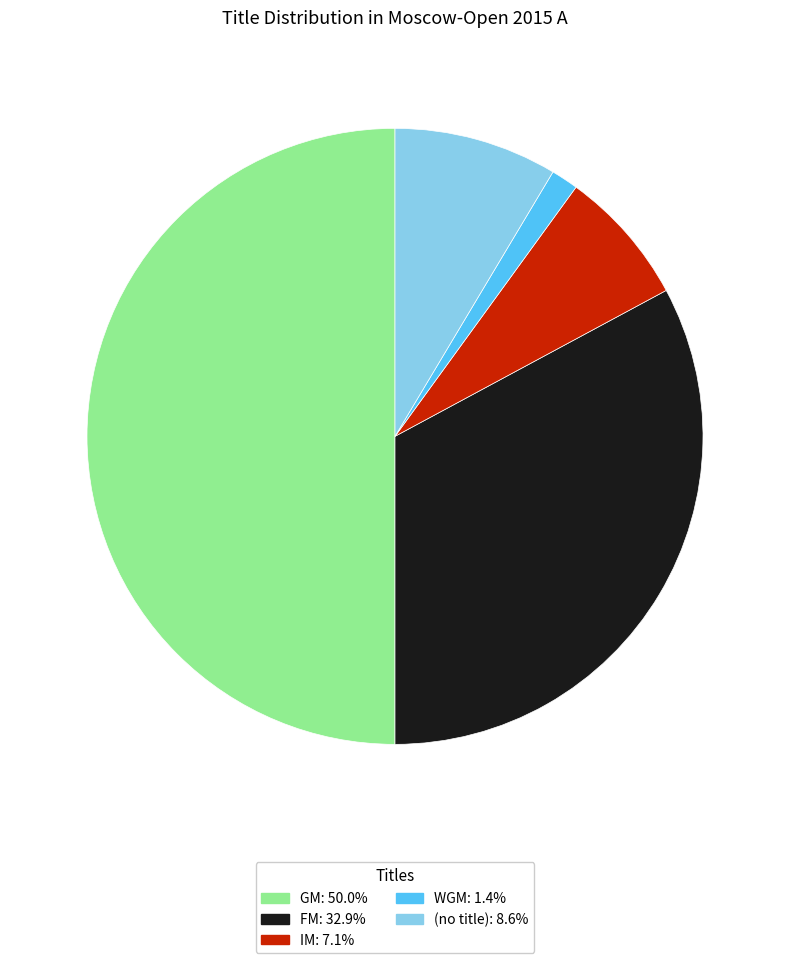

Does FM: 32.9% represent more than half of the total?

No